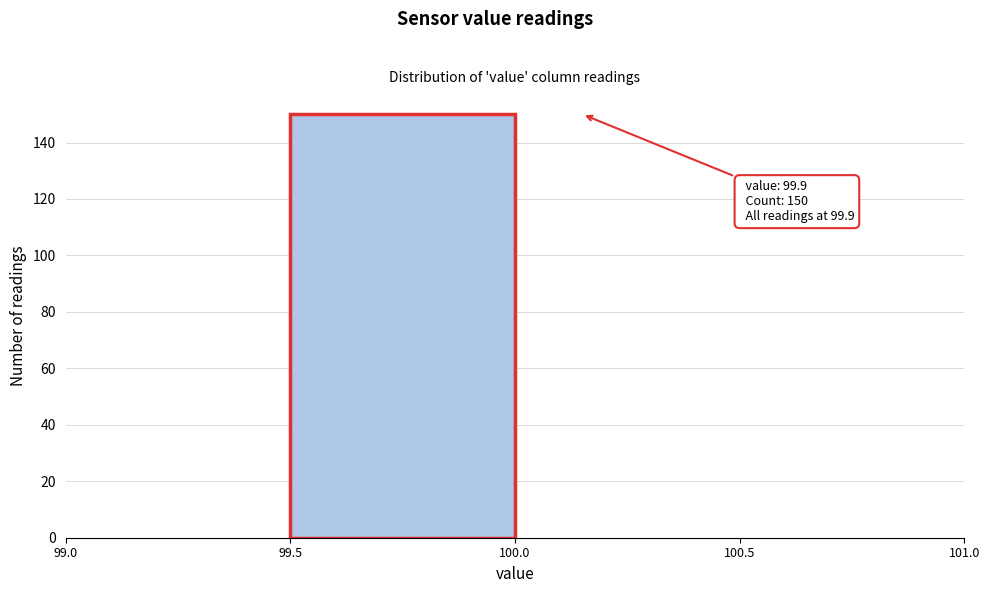

Over which range of the x-axis is the bar tallest?

99.5 to 100.0